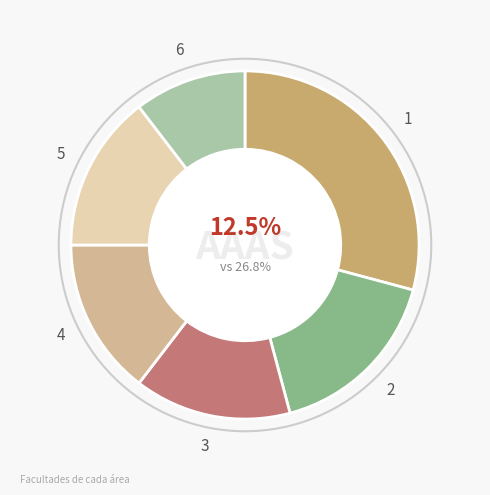

How many slices are in this pie chart?

6